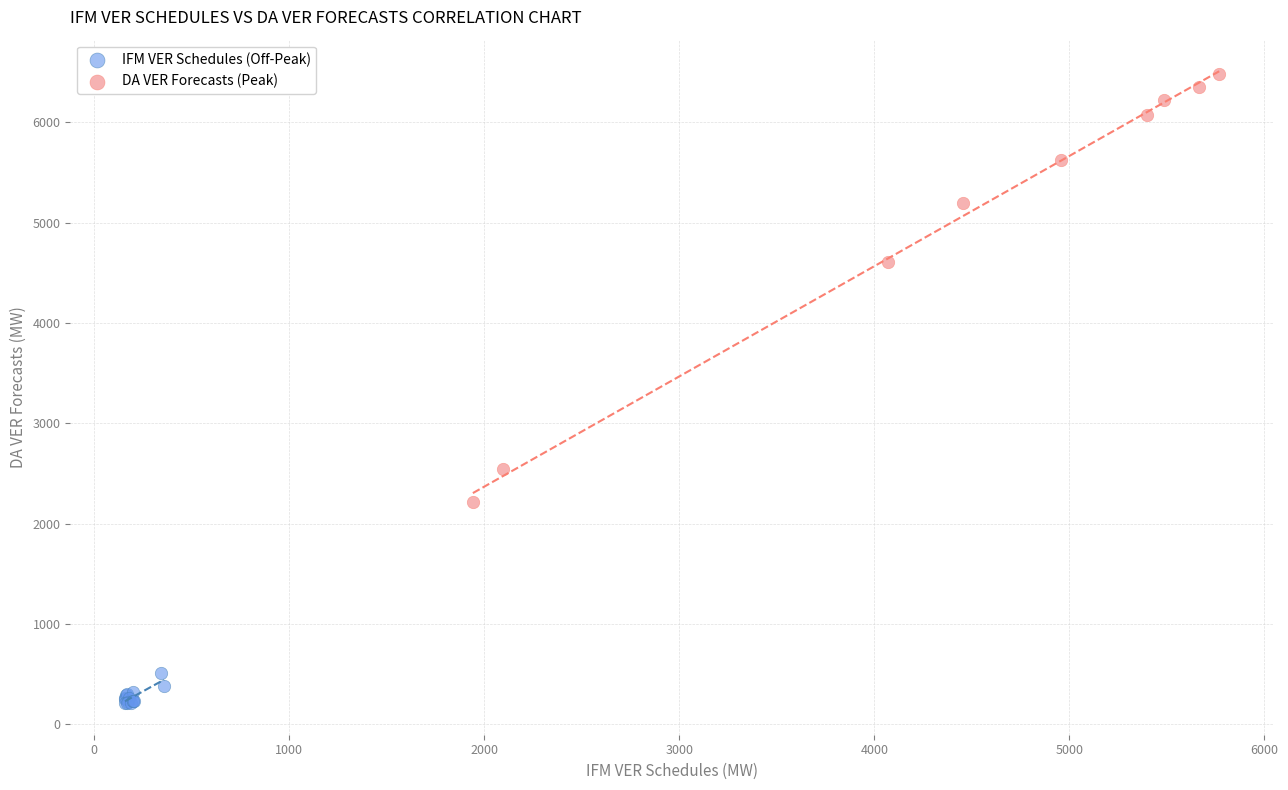

Which series reaches the minimum Y coordinate?

IFM VER Schedules (Off-Peak)